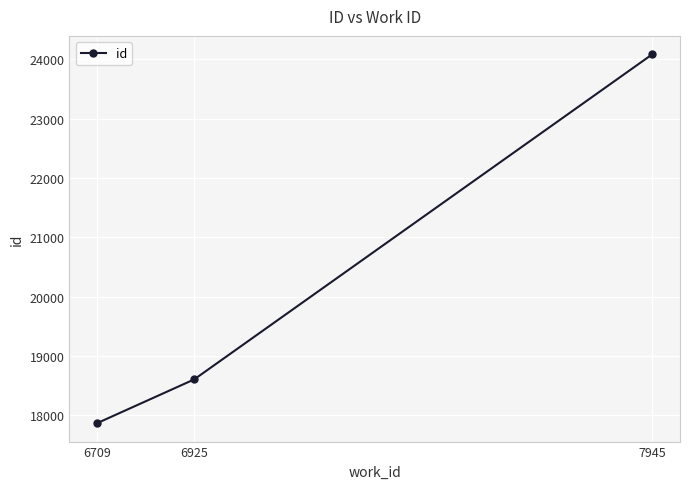

Rank the categories by value from lowest to highest.

6709, 6925, 7945